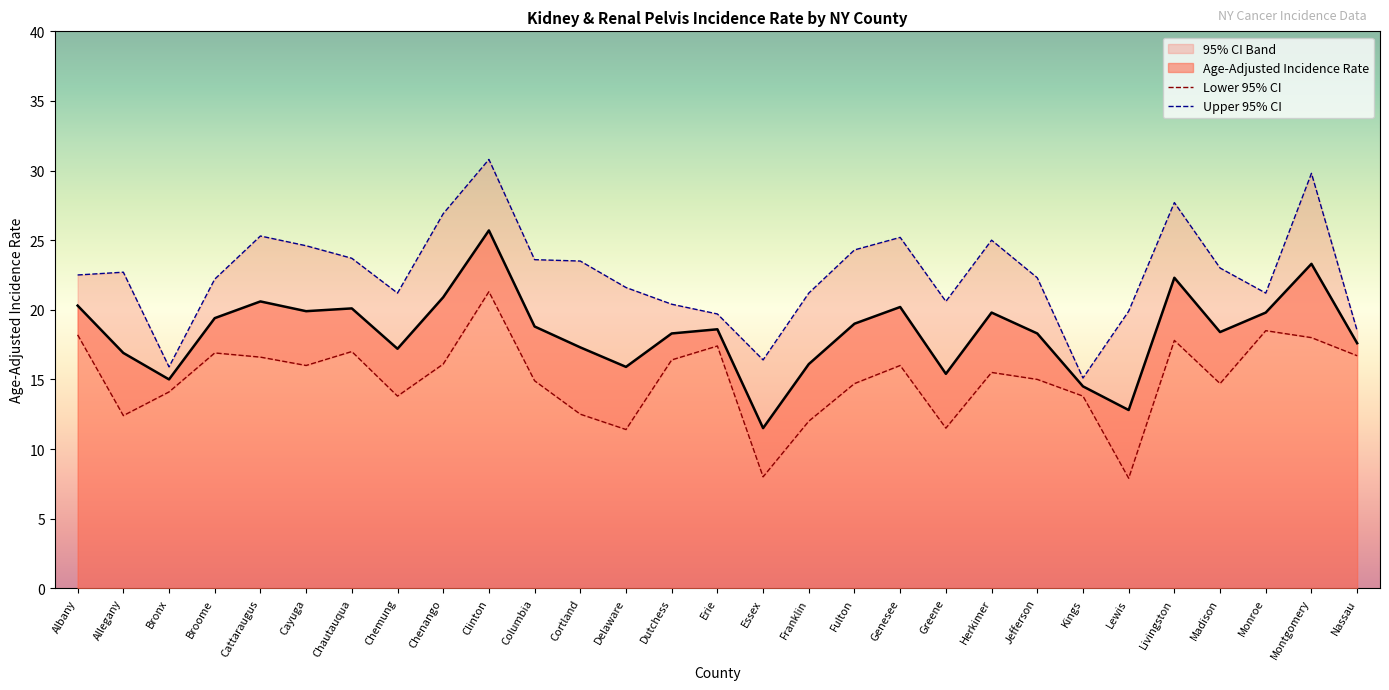

Where is Lower 95% CI nearest to the value 14?

Bronx